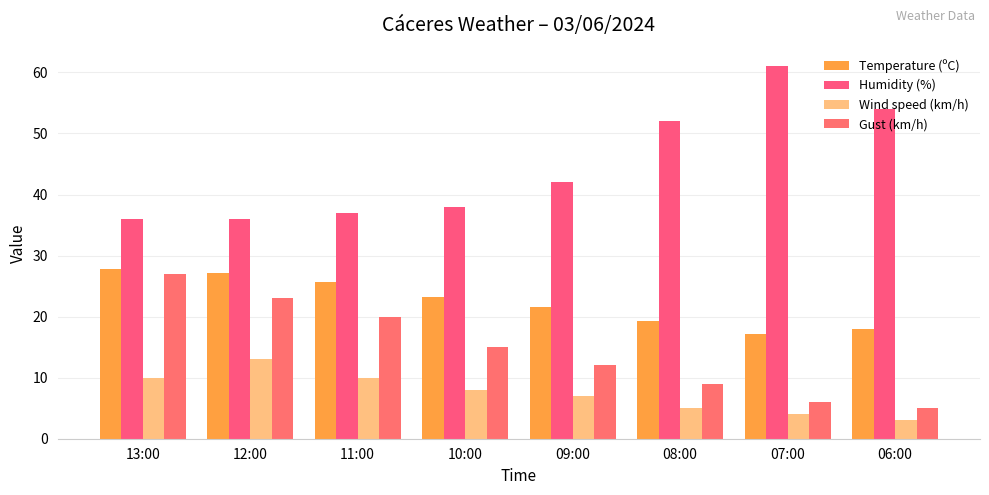

What is the maximum value shown in the chart?

61.0